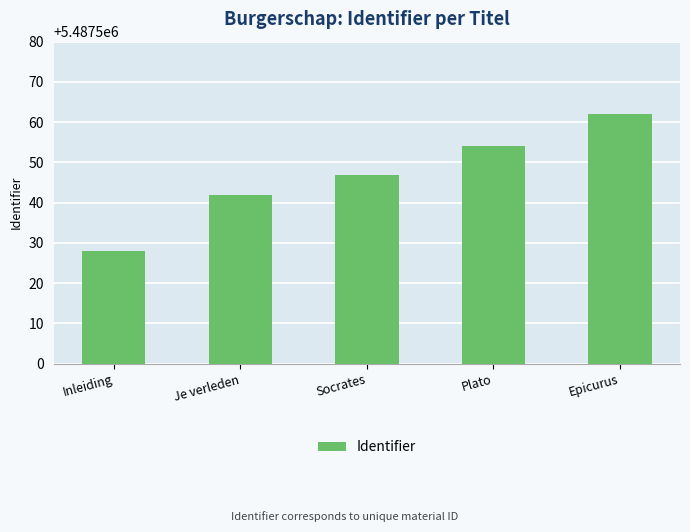

What is the difference between the second highest and minimum values?

26